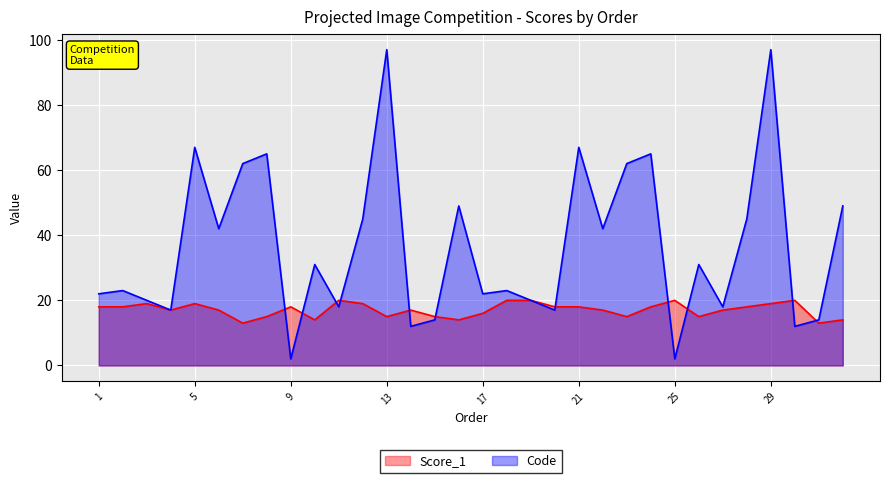

At how many categories does at least one series exceed 12?

32